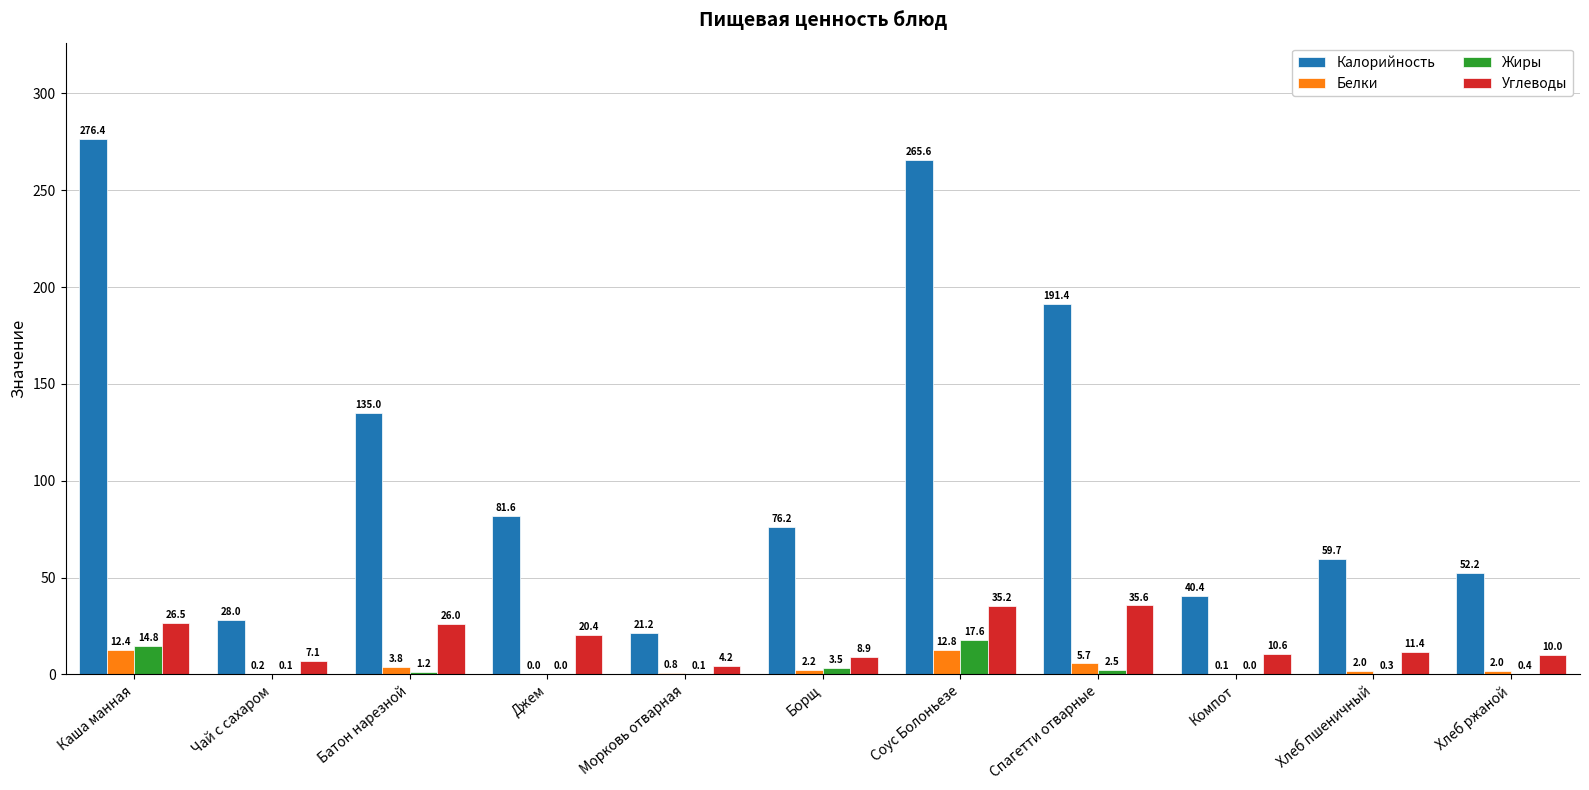

Which series changed the most between Чай с сахаром and Хлеб пшеничный?

Калорийность